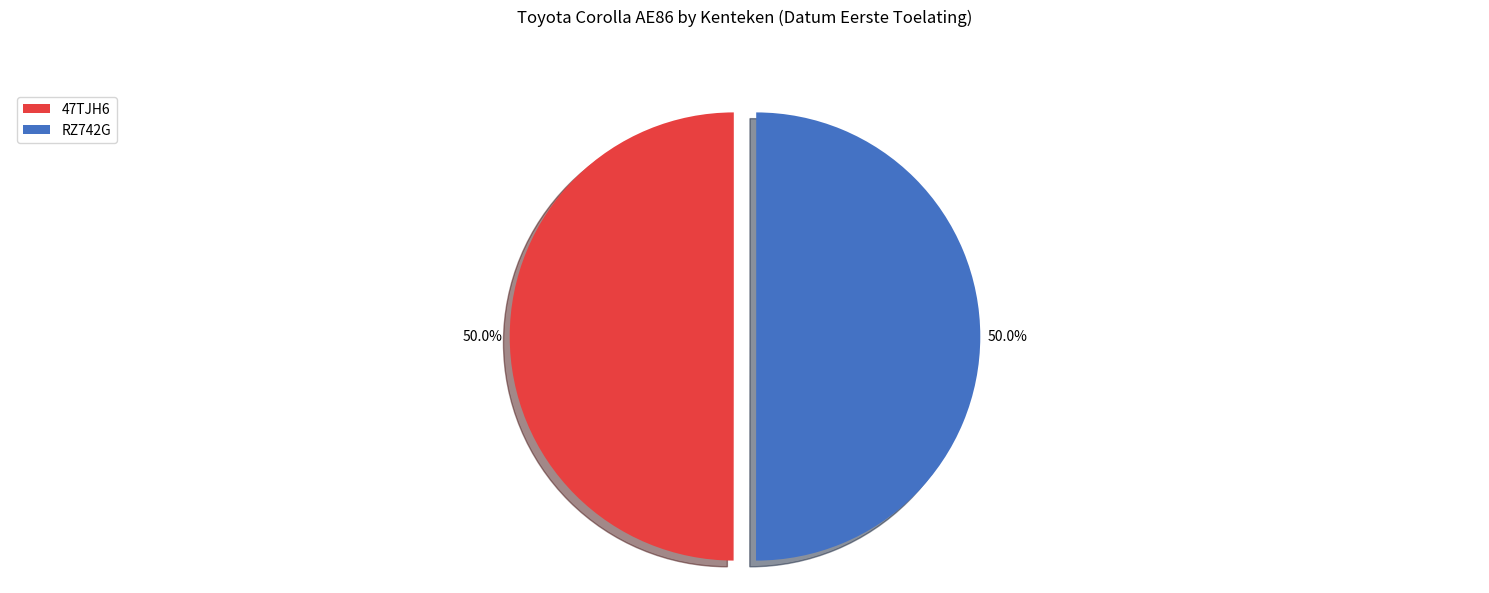

To the nearest percent, what is the average slice percentage?

50%